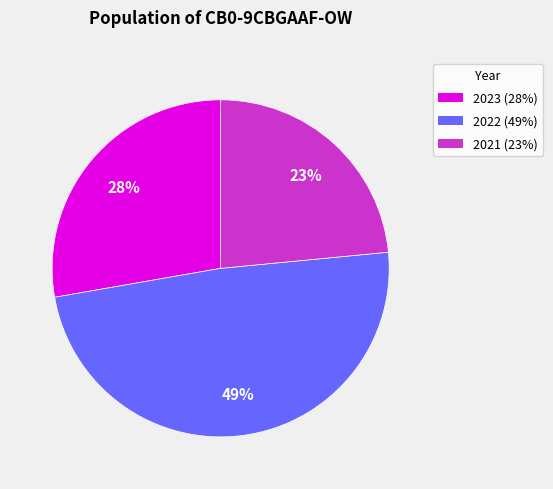

Do 2023 (28%) and 2021 (23%) together represent more than half of the pie?

Yes